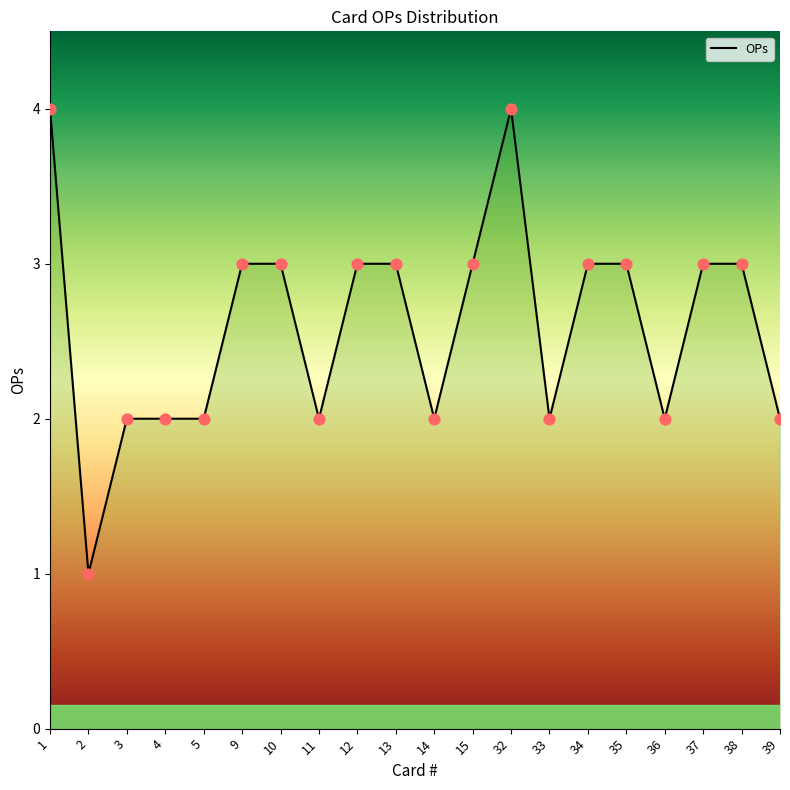

Approximately how many times larger is the value at 5 compared to 38?

0.7